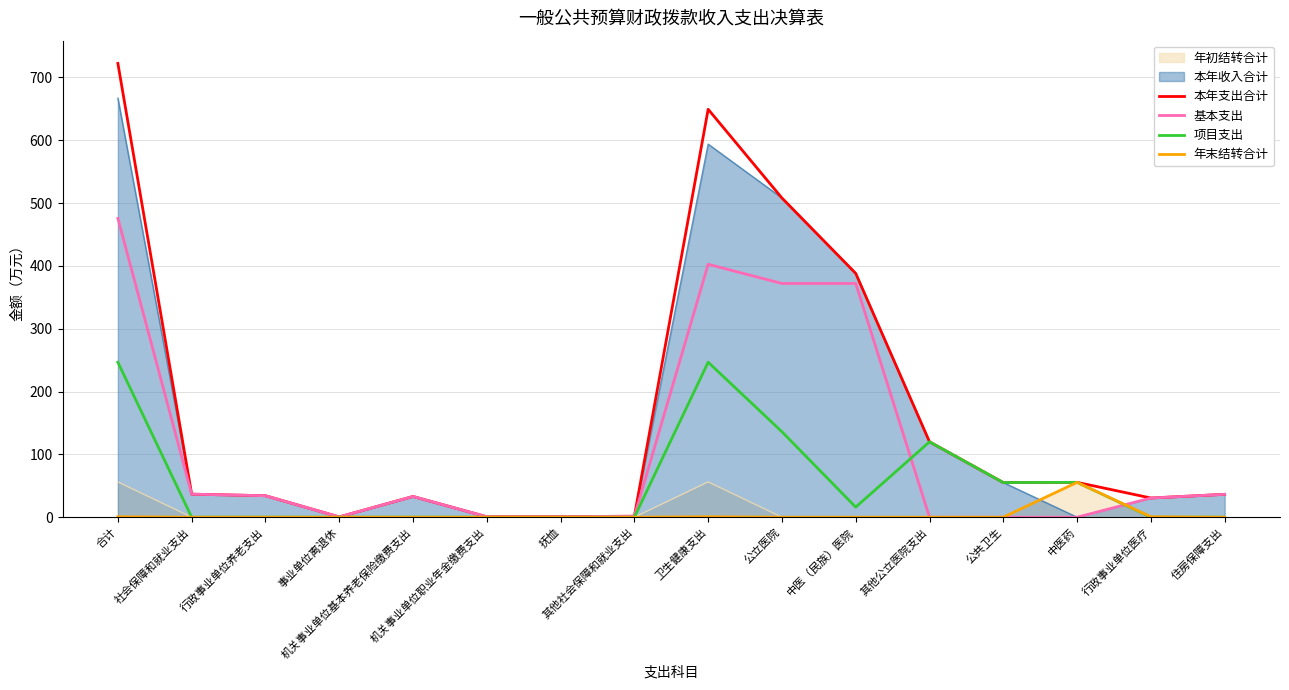

What is the sum of all 项目支出 values?

876.2